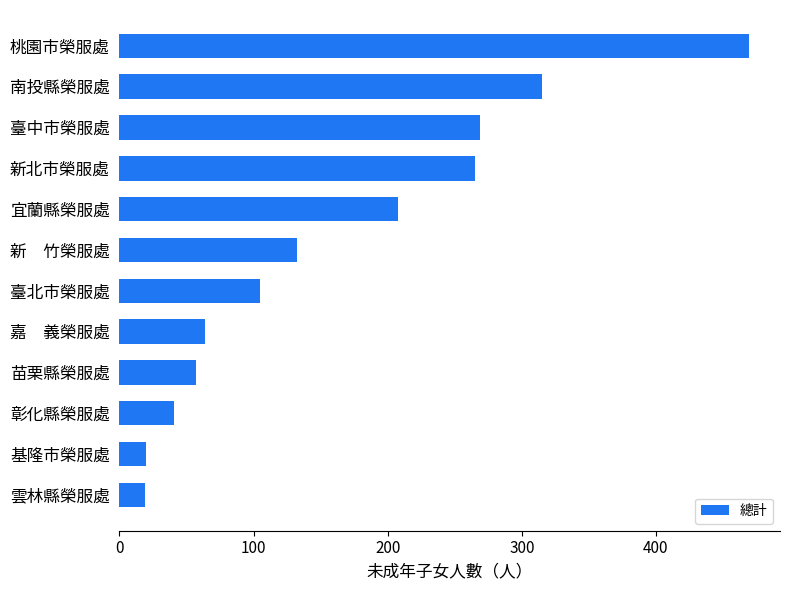

Which has a higher value, 臺北市榮服處 or 桃園市榮服處?

桃園市榮服處